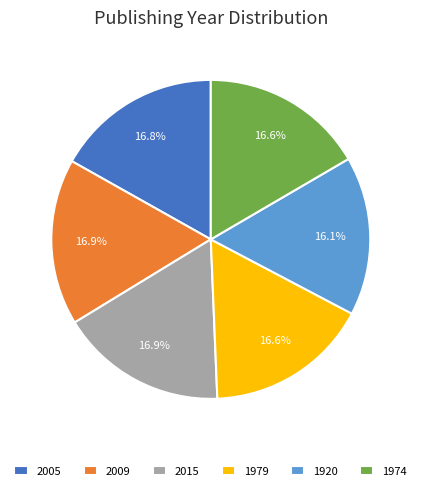

How much of the chart is everything except 1920?

83.9%